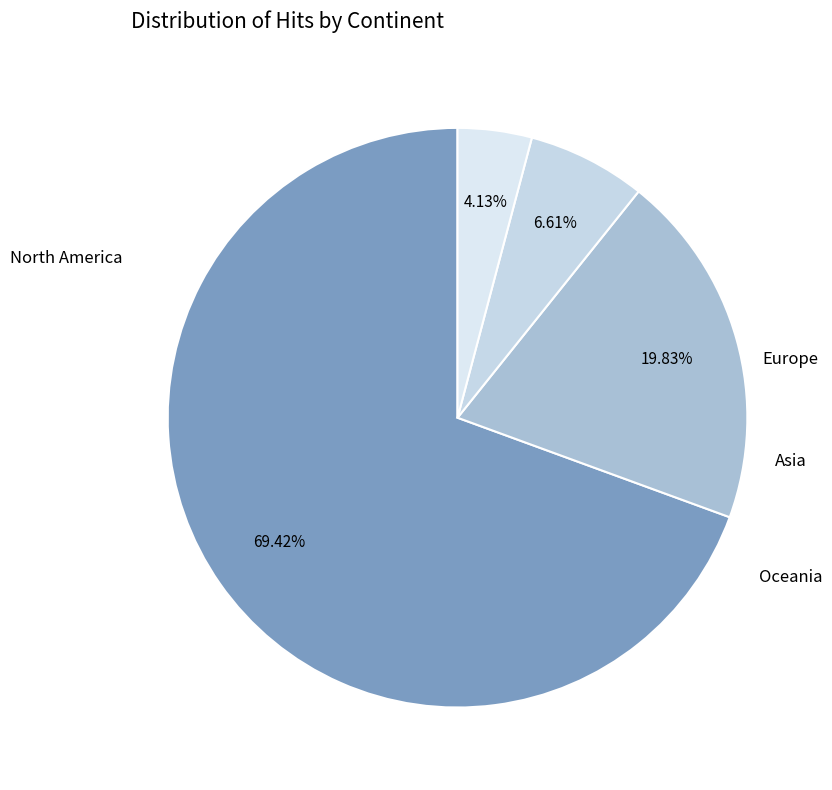

How many slices are in this pie chart?

4